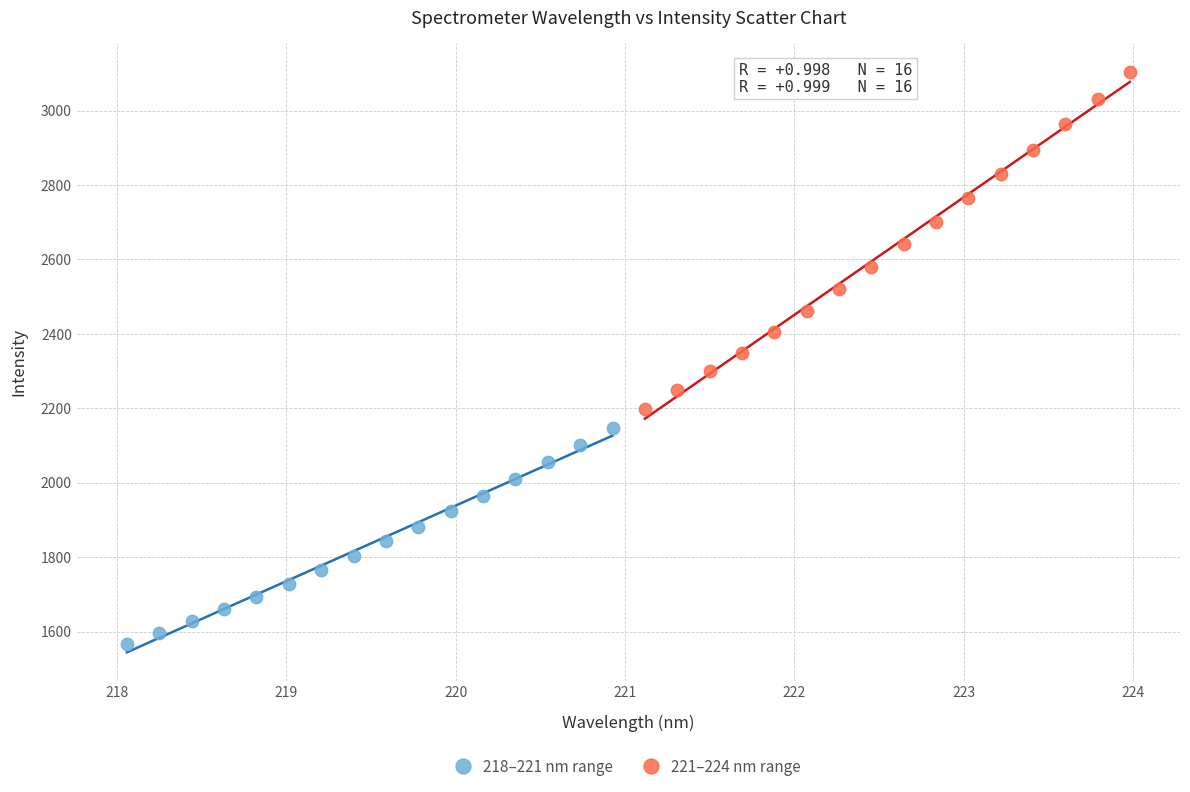

Which series reaches the maximum Y coordinate?

221–224 nm range